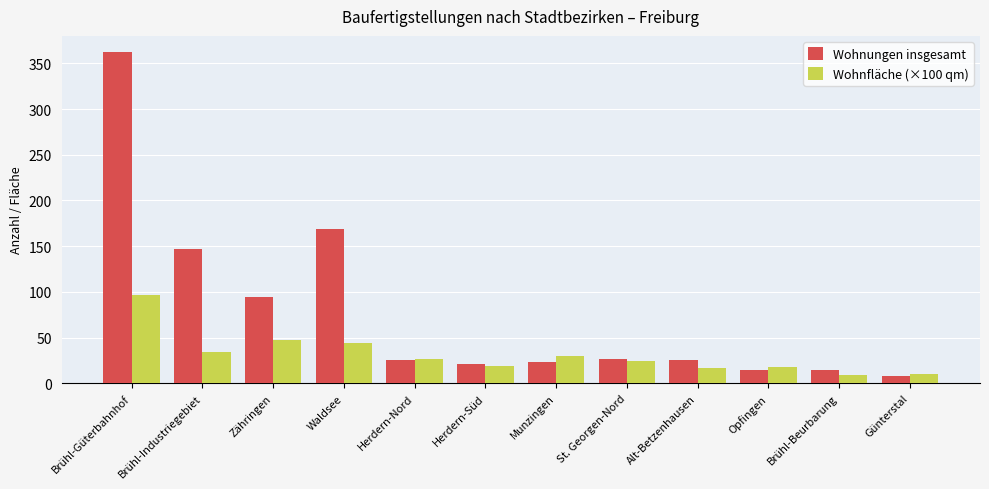

What is the maximum value shown in the chart?

362.0